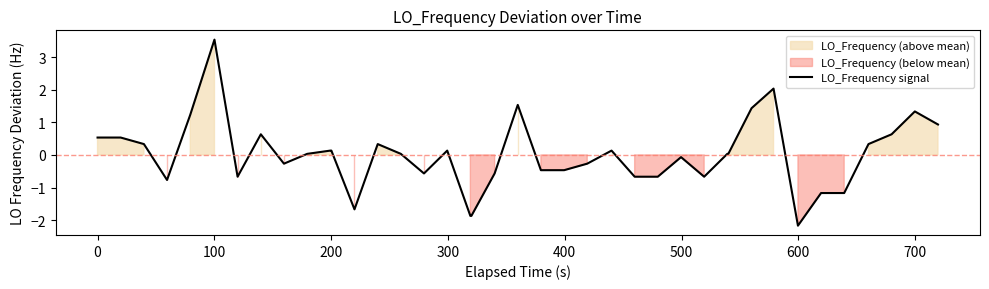

What is the minimum value for LO_Frequency signal?

-2.2